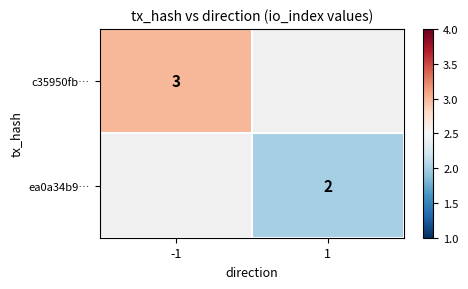

Is it true that c35950fb… equals 5 at -1?

False